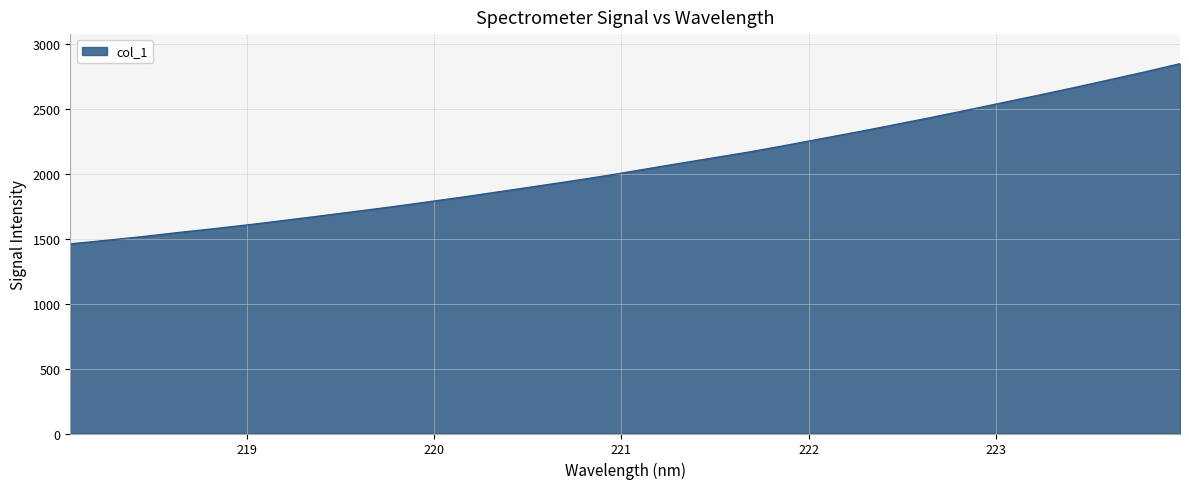

Count the number of data series in this chart.

1